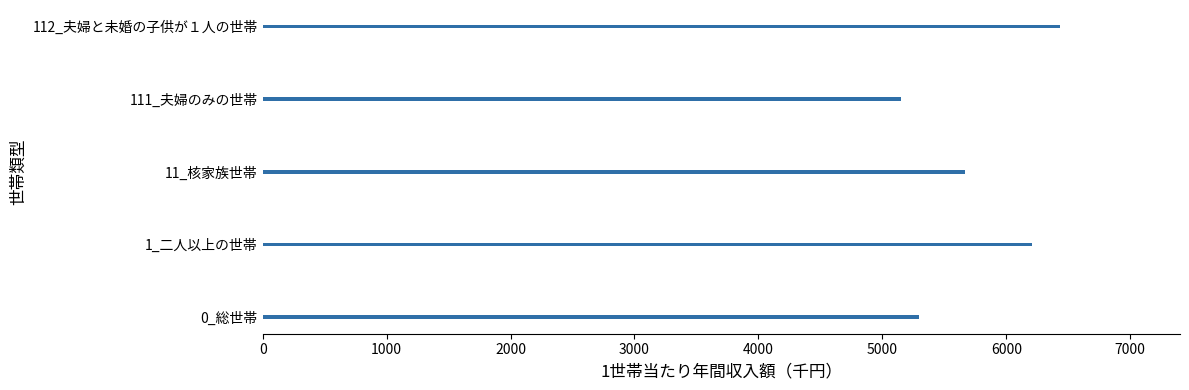

What is the smallest value displayed?

5149